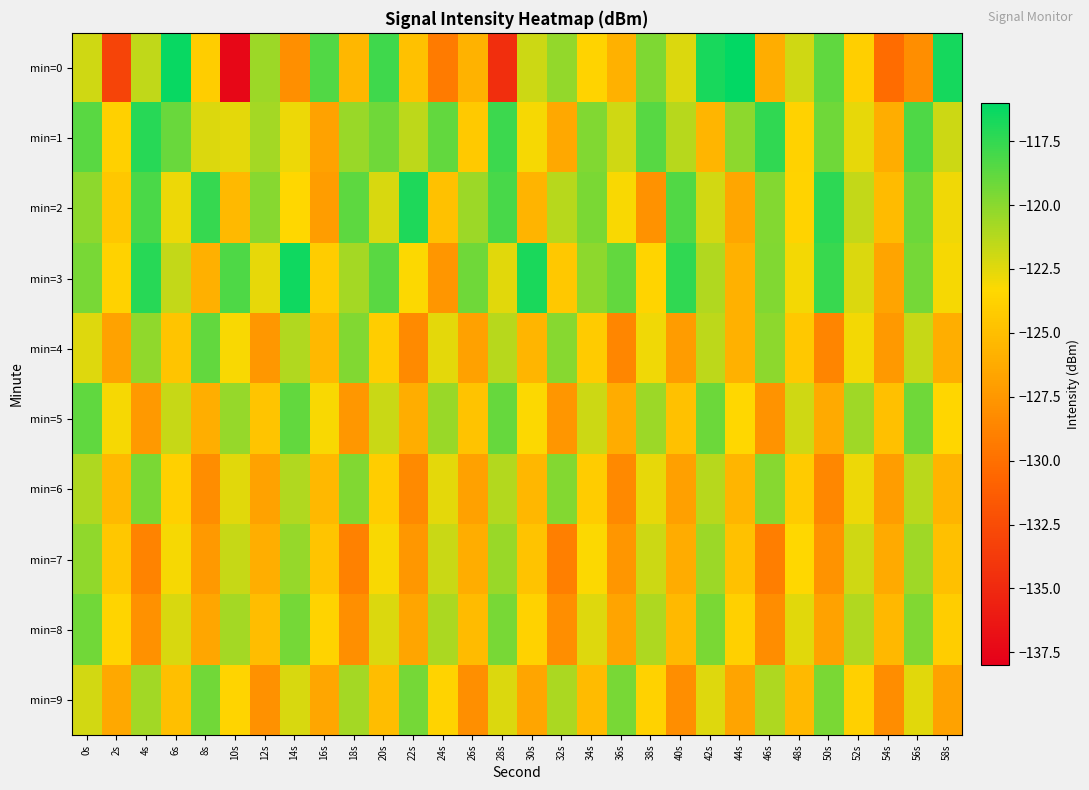

What is the smallest value displayed?

-137.5